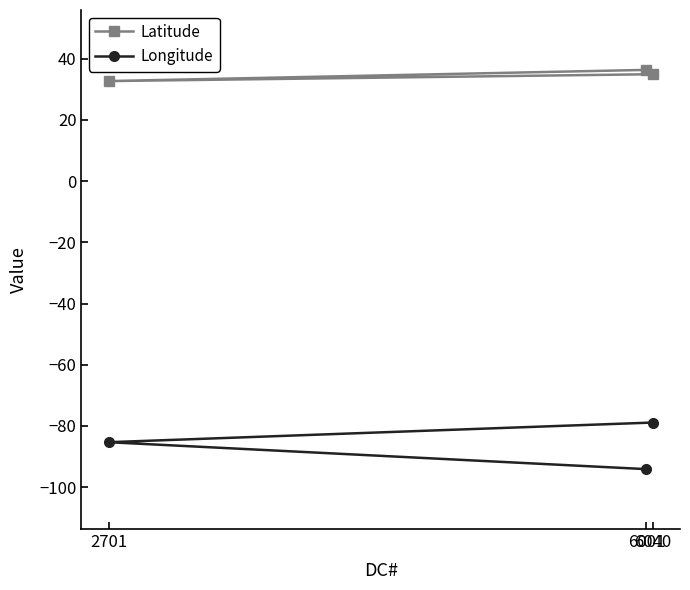

Which label corresponds to the largest value in the chart?

6001